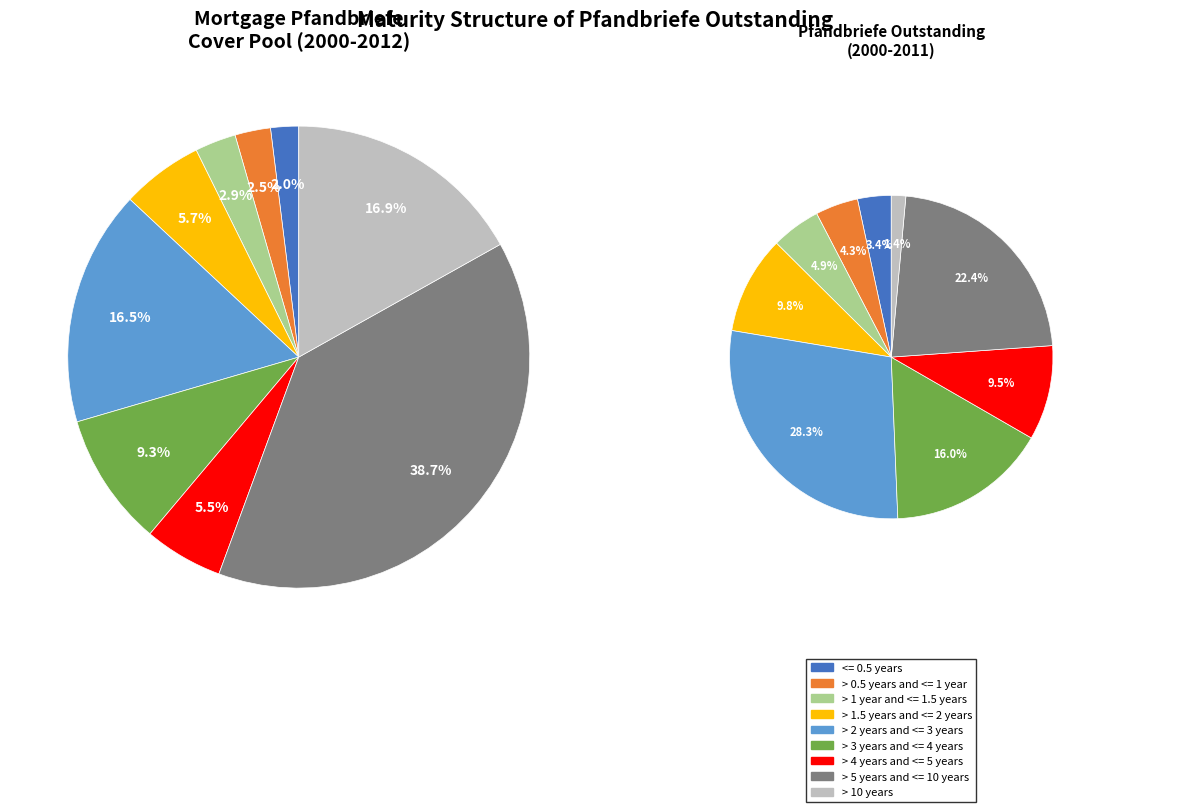

How many segments does this pie chart have?

9